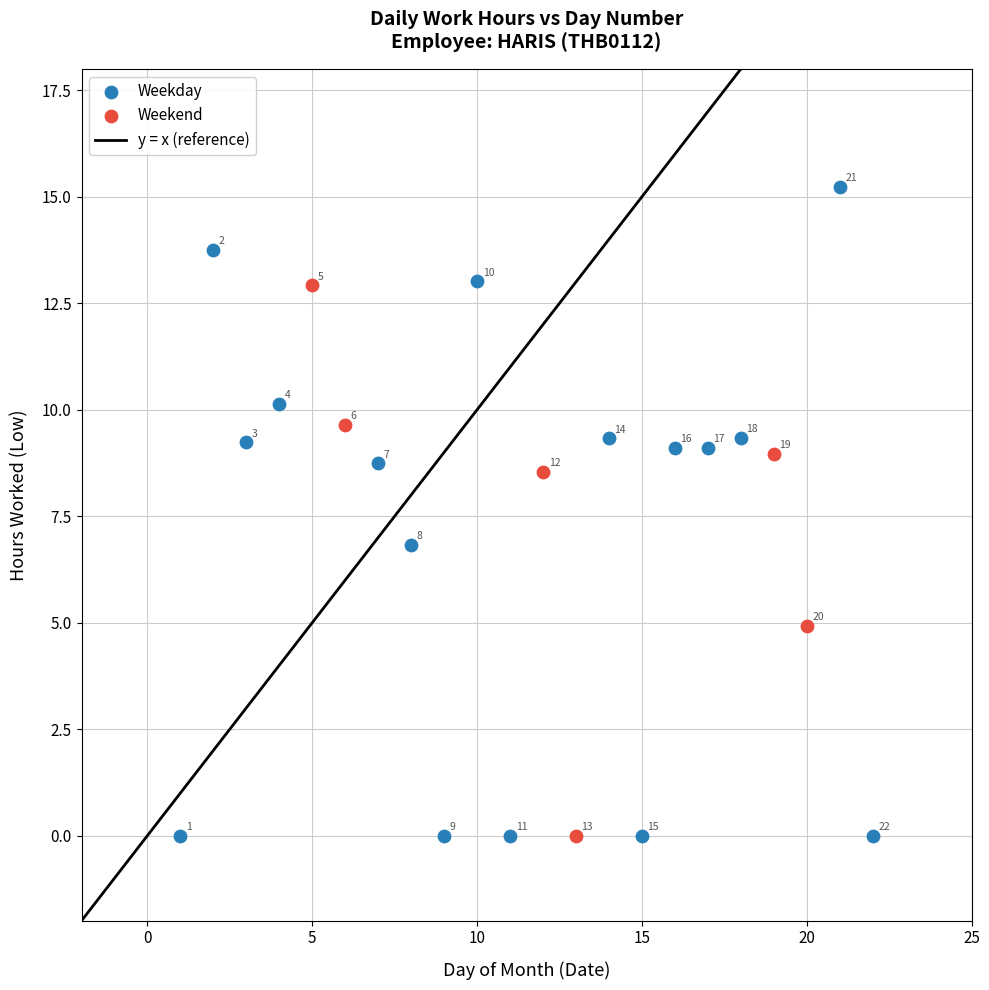

Which series has the largest Y range (max minus min)?

Weekday